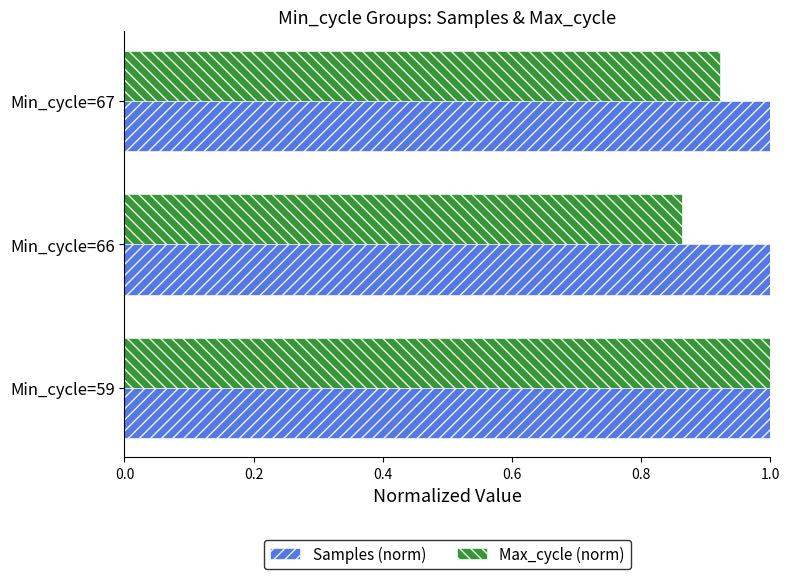

What is the sum of all Samples (norm) values?

3.0